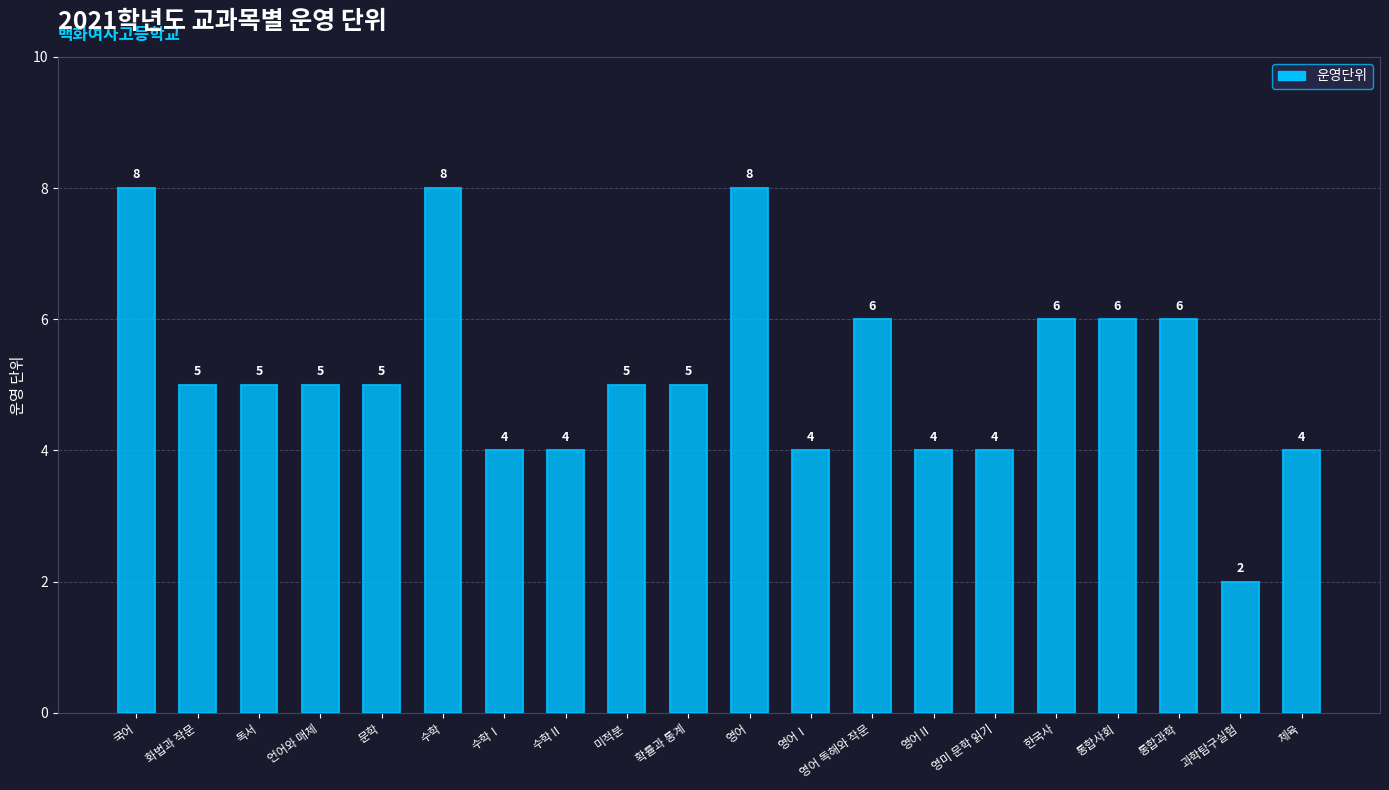

What is the greatest value displayed?

8